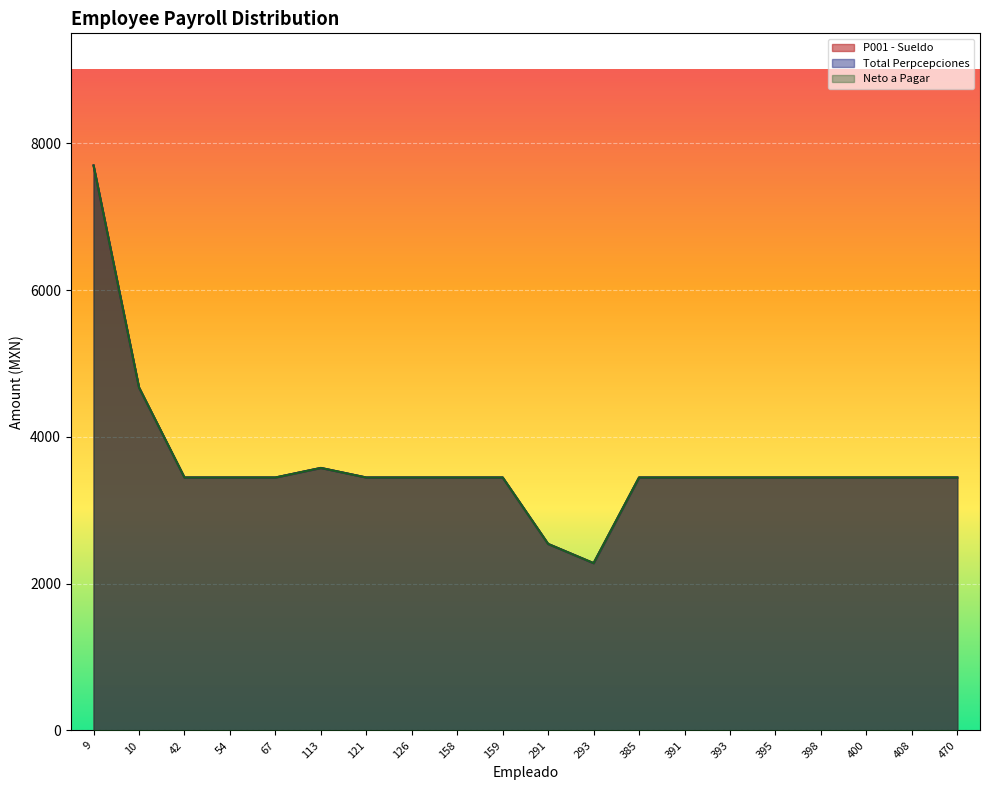

True or false: Total Perpcepciones has more than 2 interior local peaks.

False